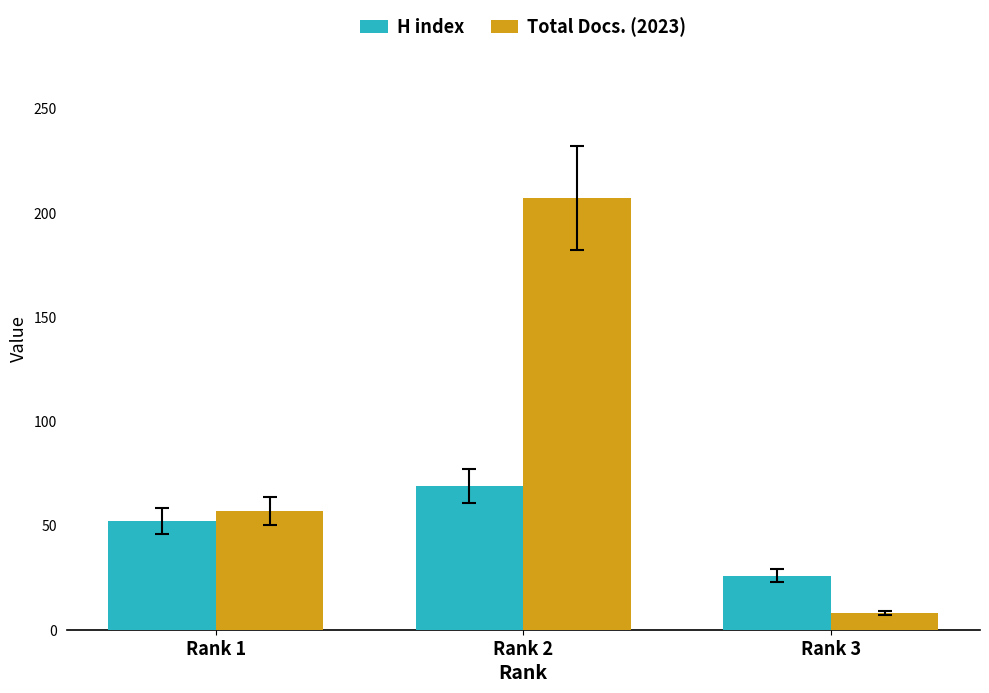

What is the lowest value of the Total Docs. (2023) series?

8